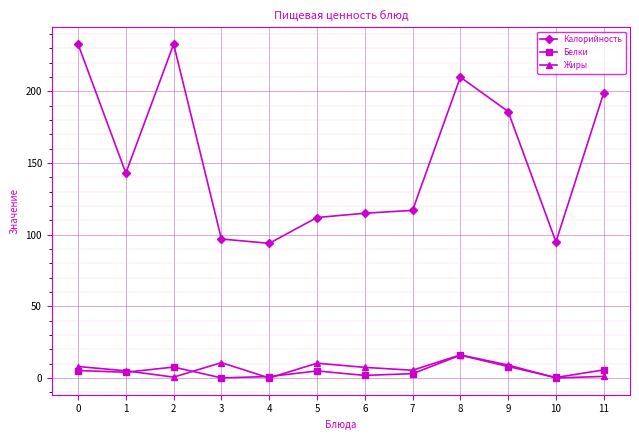

True or false: Жиры has more than 2 interior local peaks.

True